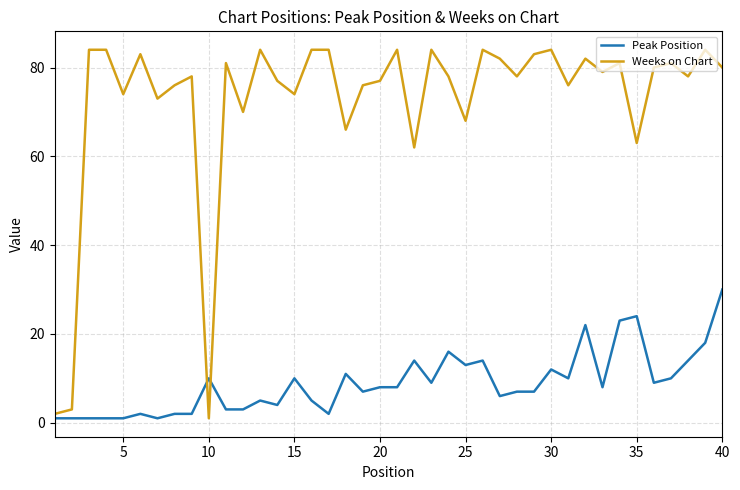

What is the maximum value shown in the chart?

84